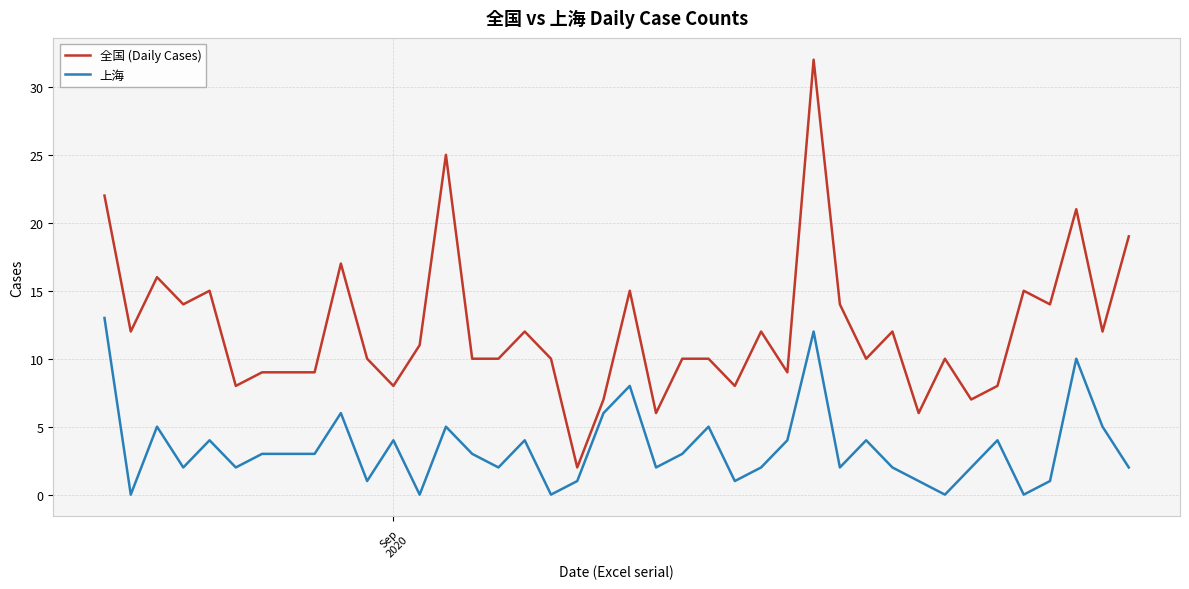

List the series in order of their overall mean, lowest first.

上海, 全国 (Daily Cases)